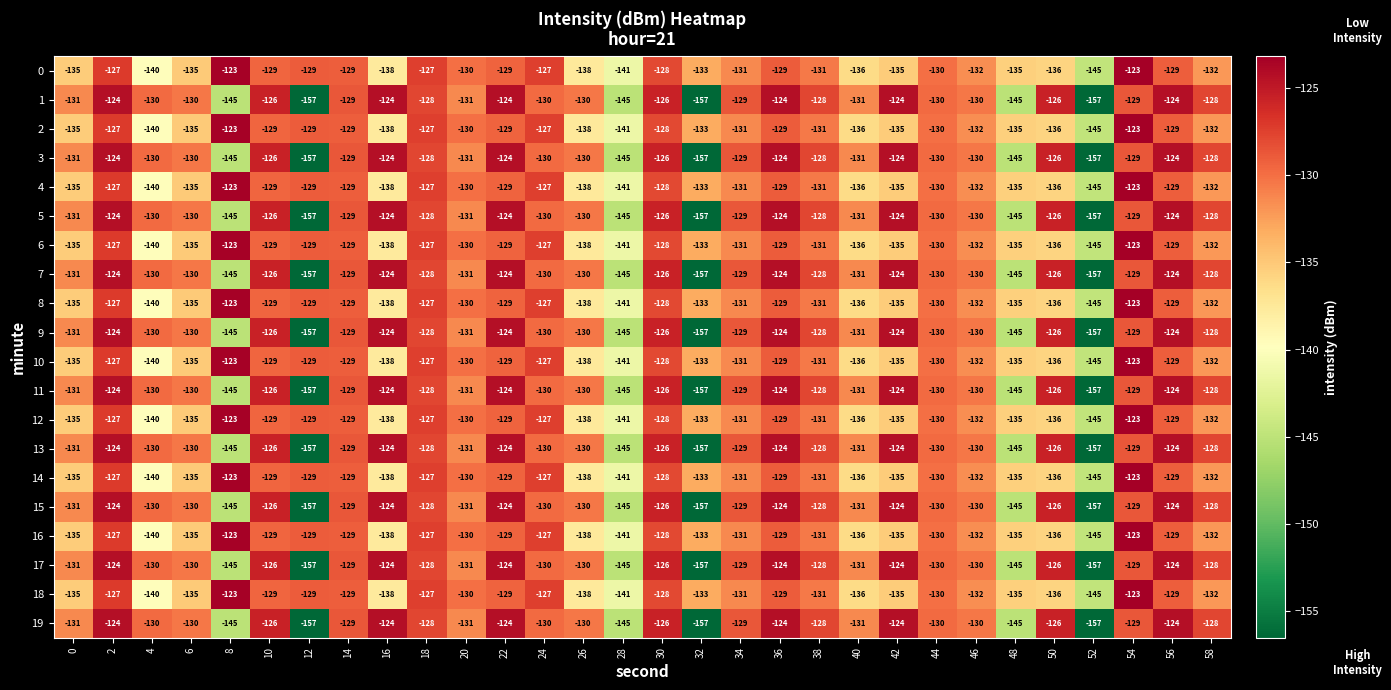

What is the total value across all series at 40?

-2670